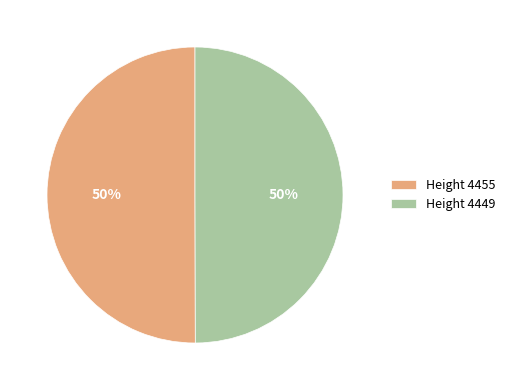

To the nearest percent, what is the average slice percentage?

50%